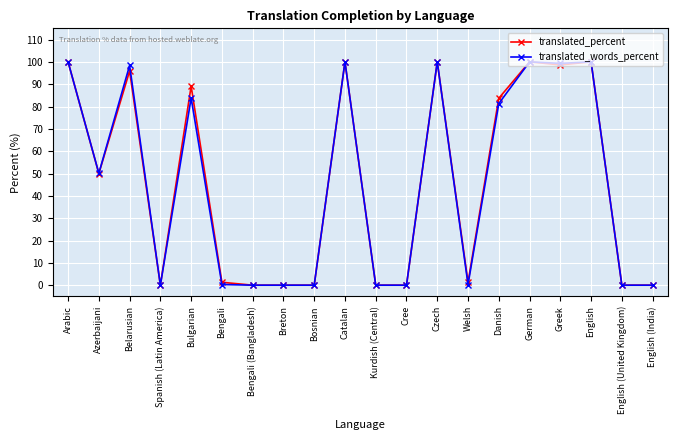

Rank the series at Bulgarian from lowest to highest value.

translated_words_percent, translated_percent